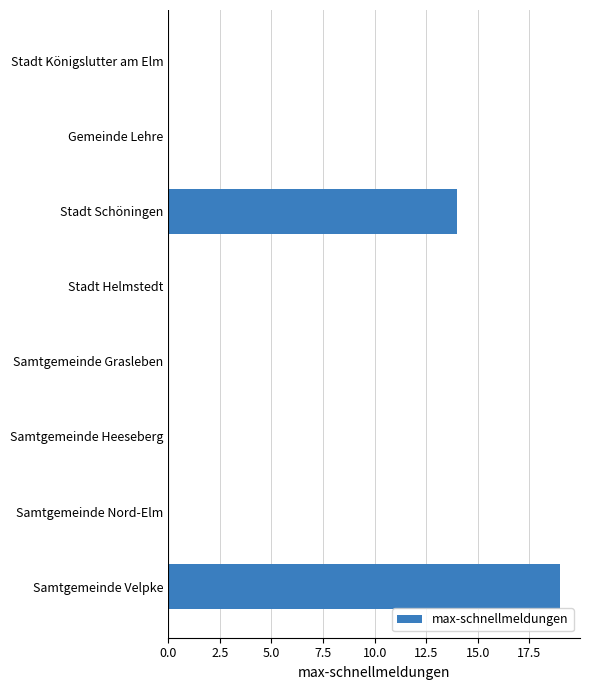

The chart shows a value of 12 at Samtgemeinde Velpke. True or false?

False